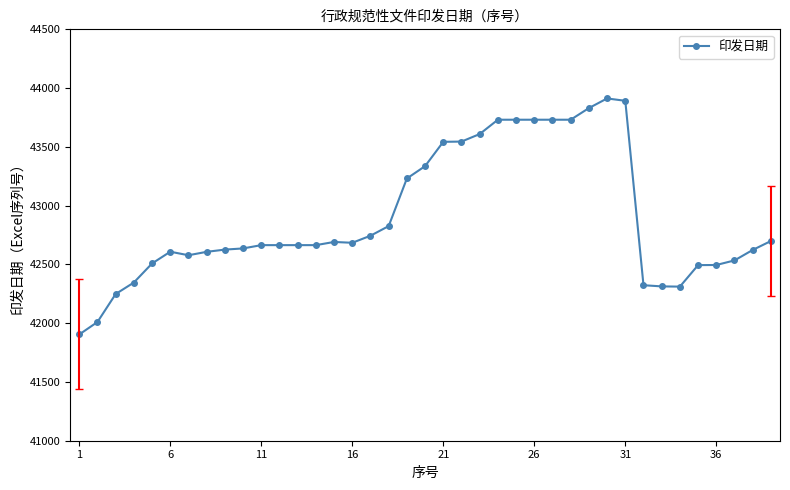

What is the average value?

42898